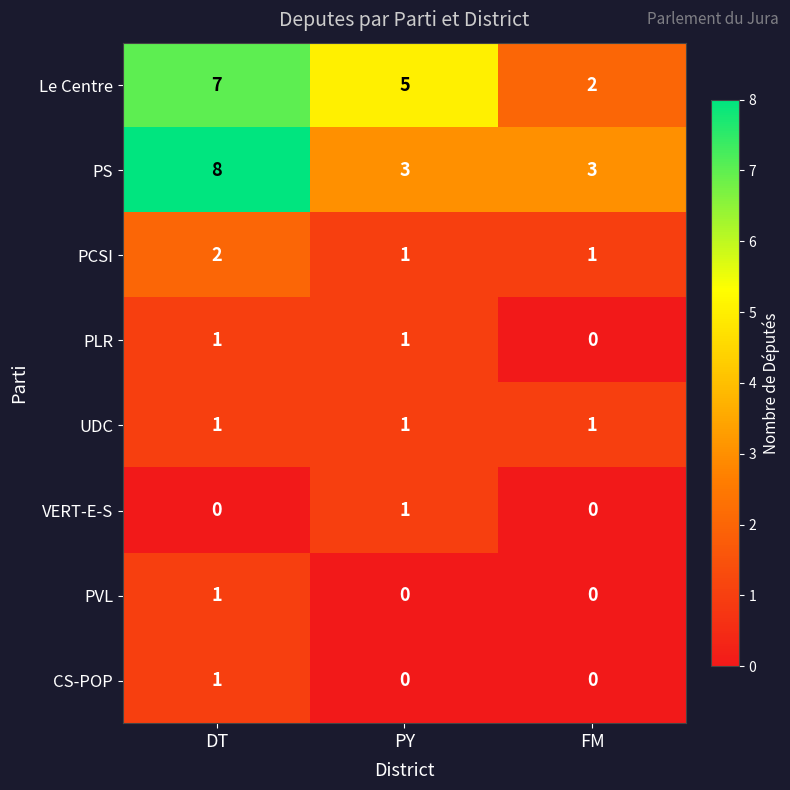

Reading right to left, list all the values displayed in this chart.

Le Centre: FM=2	PY=5	DT=7
PS: FM=3	PY=3	DT=8
PCSI: FM=1	PY=1	DT=2
PLR: FM=0	PY=1	DT=1
UDC: FM=1	PY=1	DT=1
VERT-E-S: FM=0	PY=1	DT=0
PVL: FM=0	PY=0	DT=1
CS-POP: FM=0	PY=0	DT=1